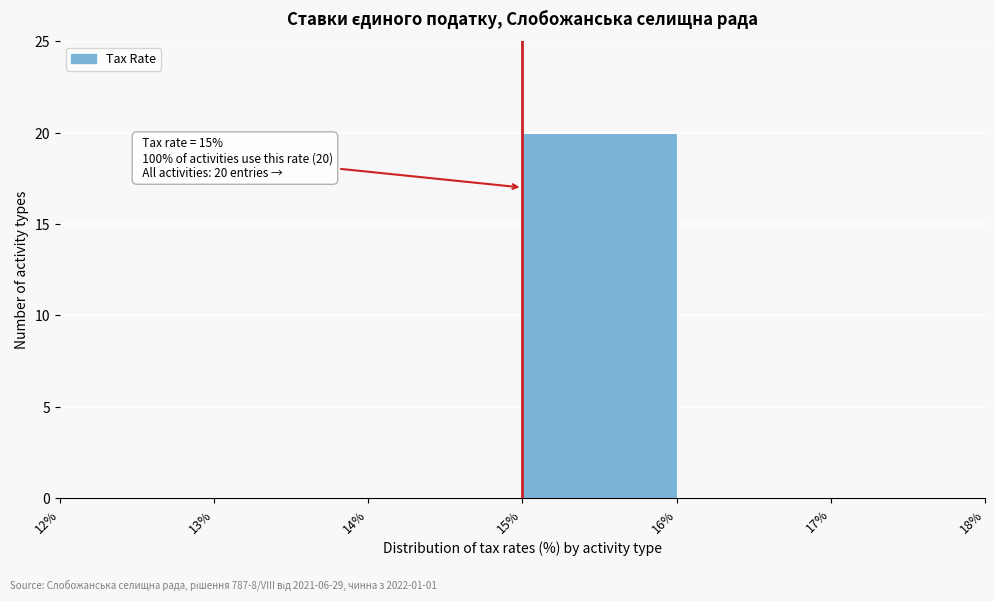

Which range on the x-axis has the tallest bar?

15% to 16%